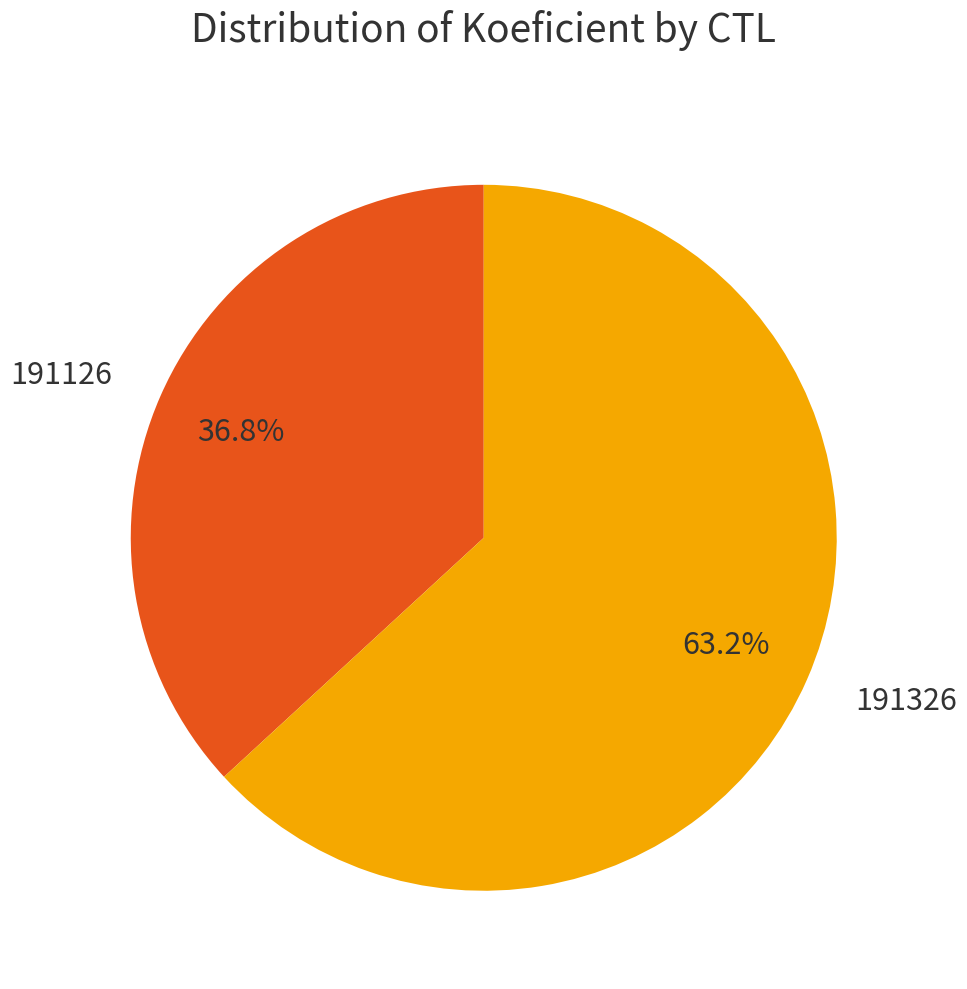

Which has a higher value, 191326 or 191126?

191326